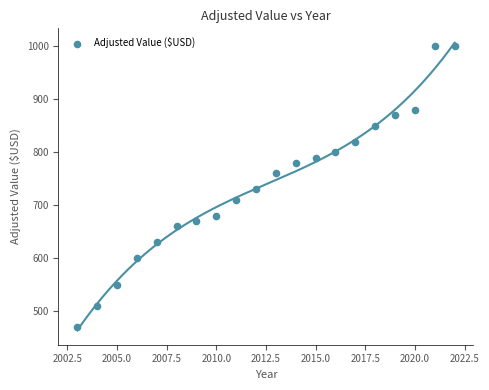

What is the range of X values (max minus min)?

19.0